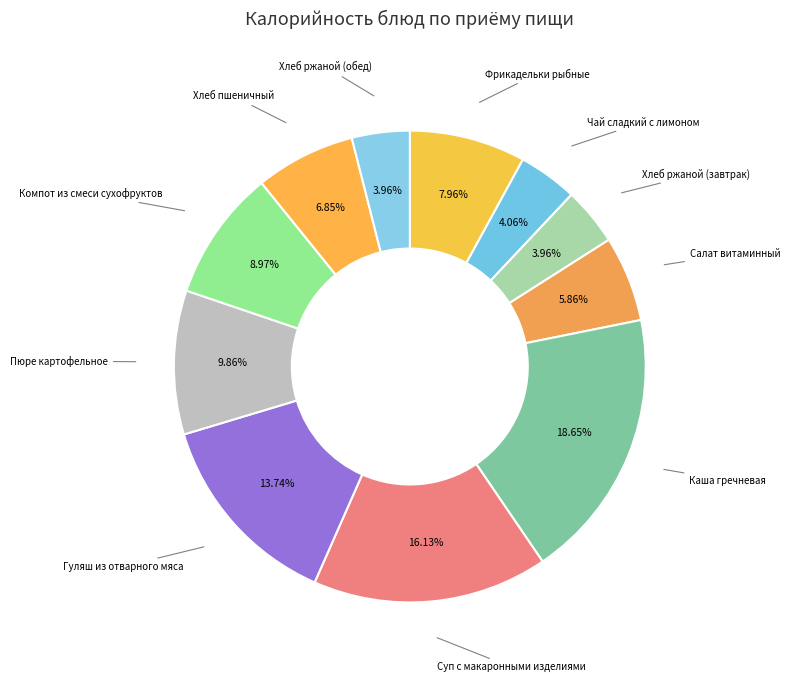

Count the number of slices in the pie.

11